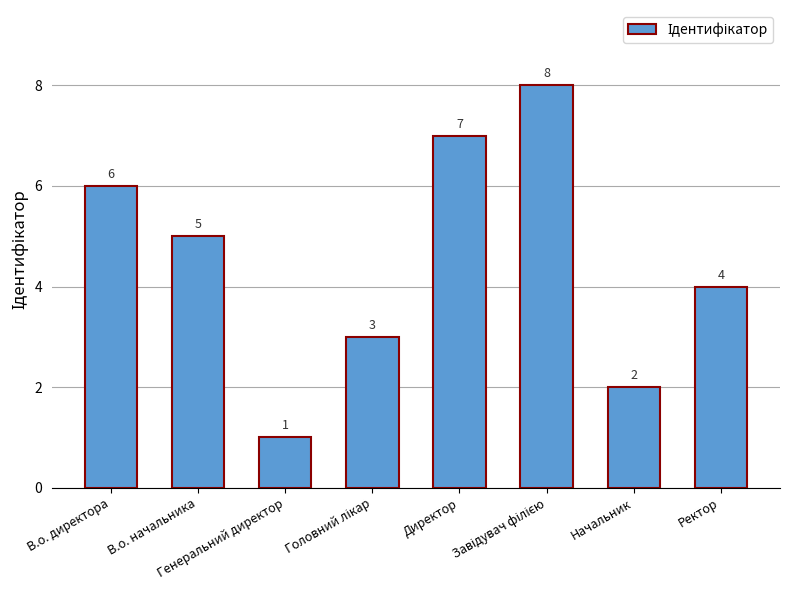

What is the greatest value displayed?

8